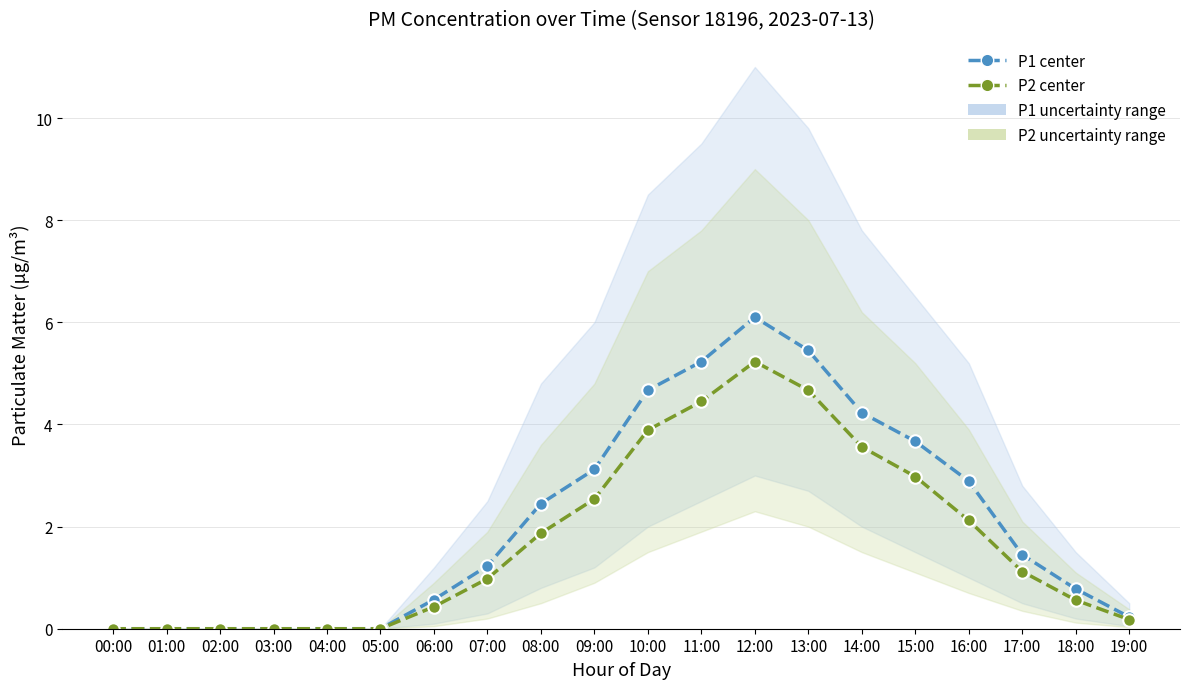

True or false: P1 center and P2 center cross at least once.

False